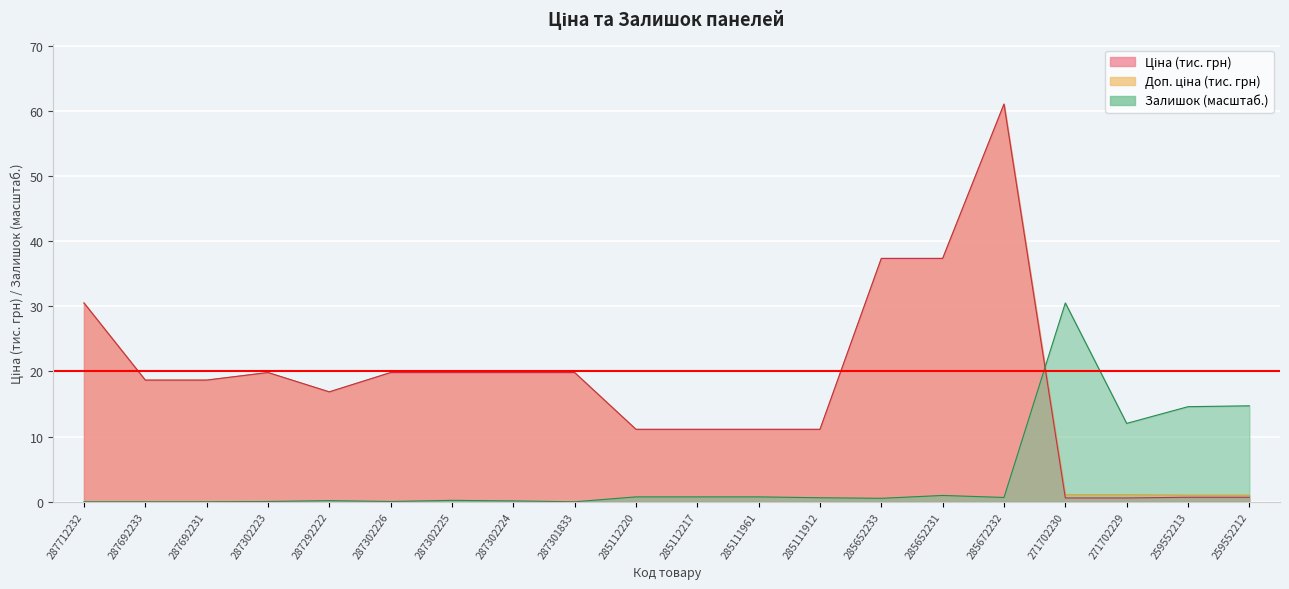

Which series has the widest spread of values?

Ціна